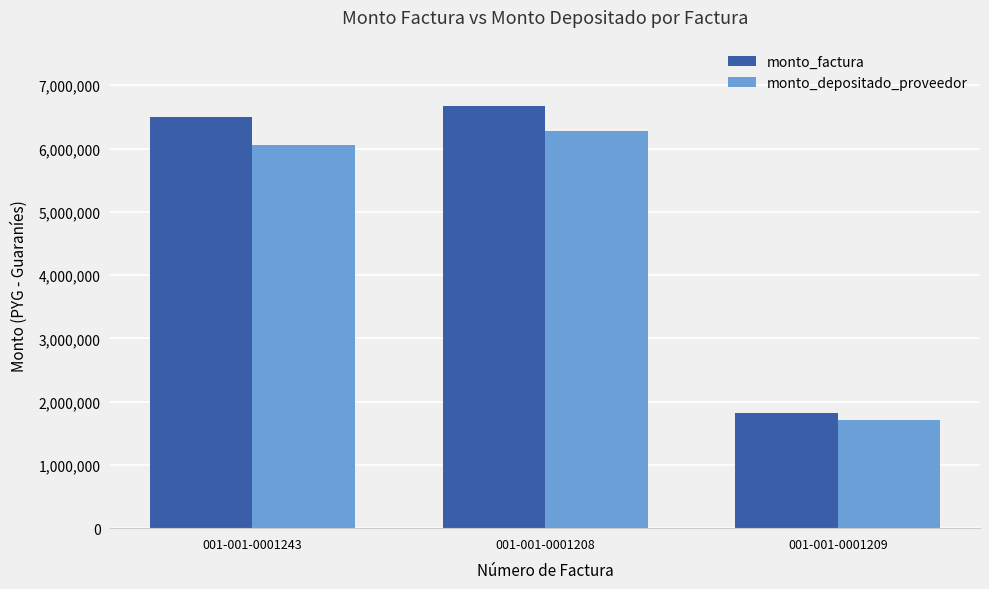

At 001-001-0001208, list the series in order from largest to smallest.

monto_factura, monto_depositado_proveedor